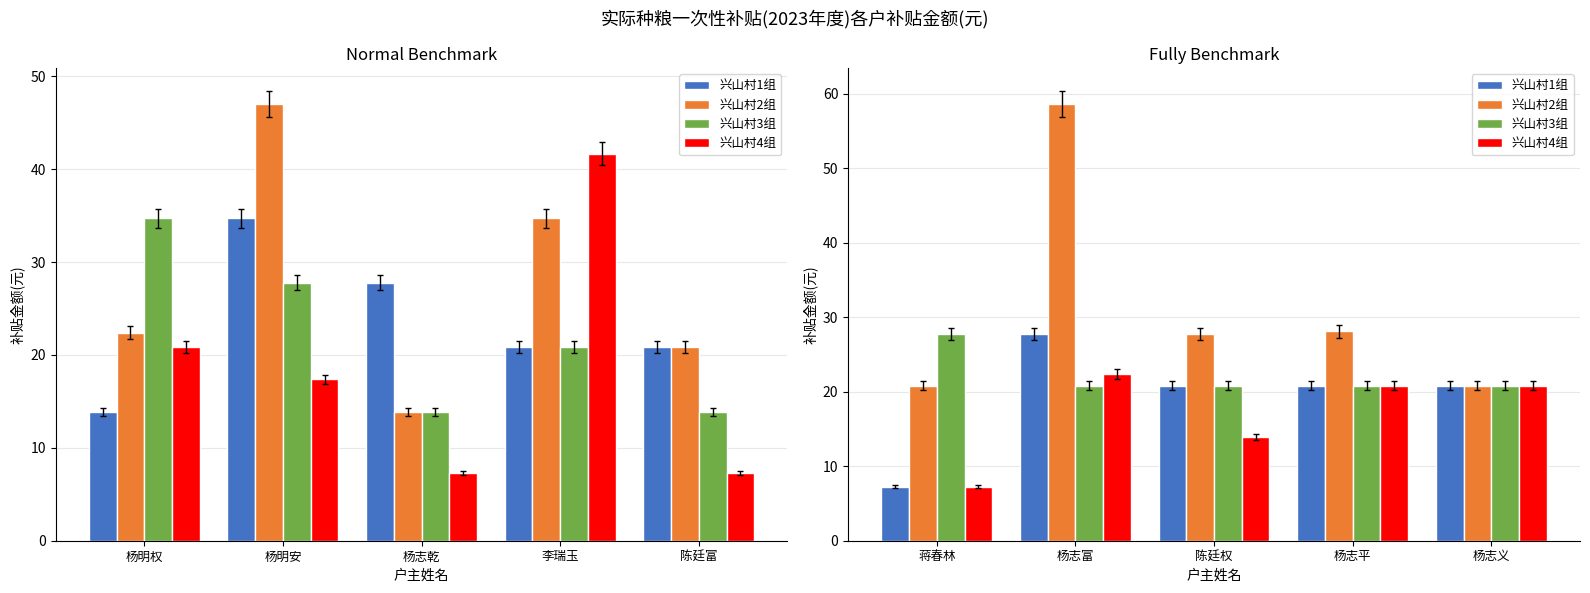

What is the difference between the maximum and minimum values in the 兴山村2组 series?

37.9